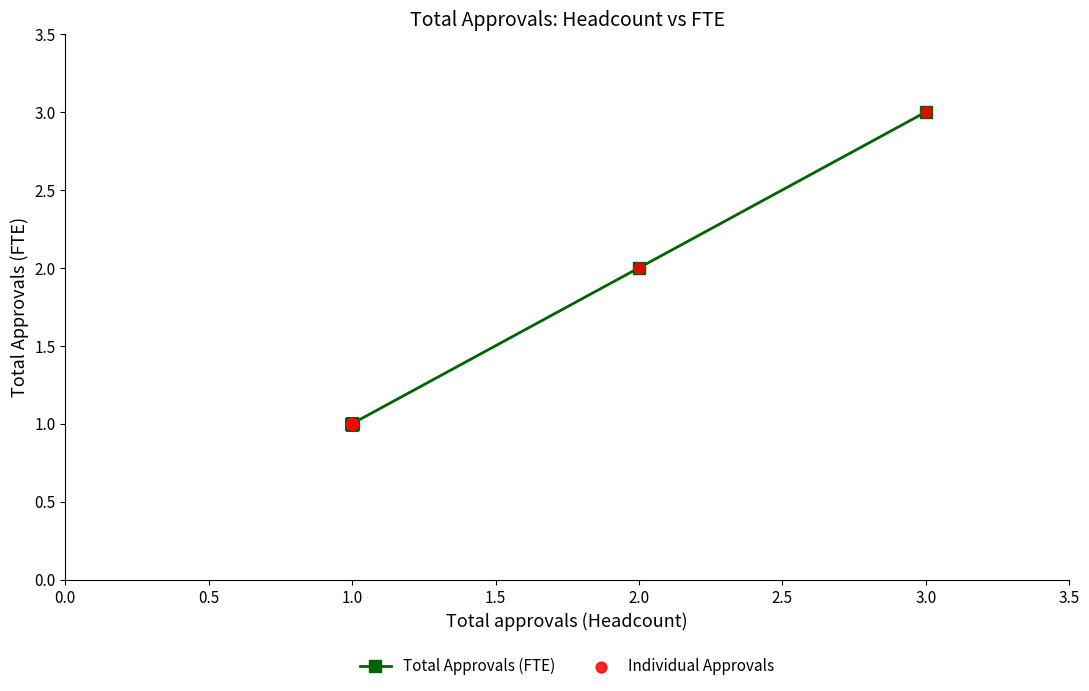

Is the value of Individual Approvals at 1.0 greater than the value of Total Approvals (FTE) at 1.0?

No